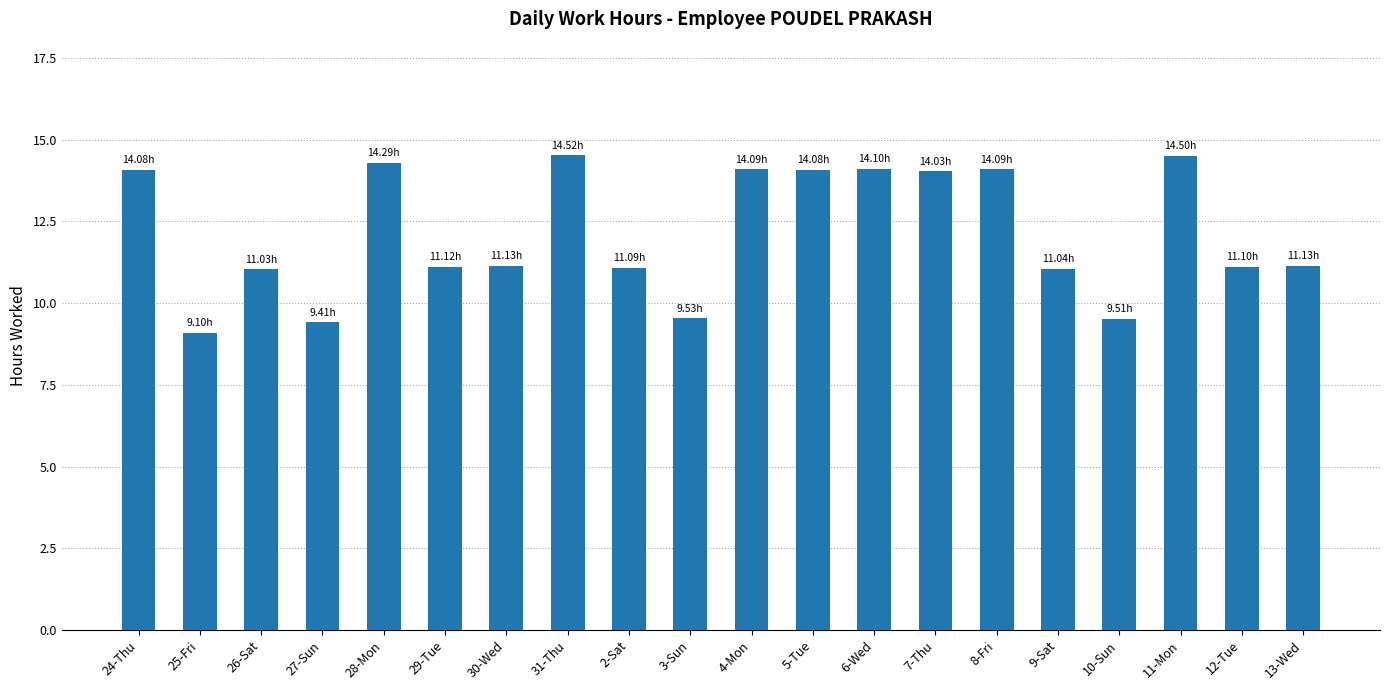

Which category has the lowest value across all series?

25-Fri